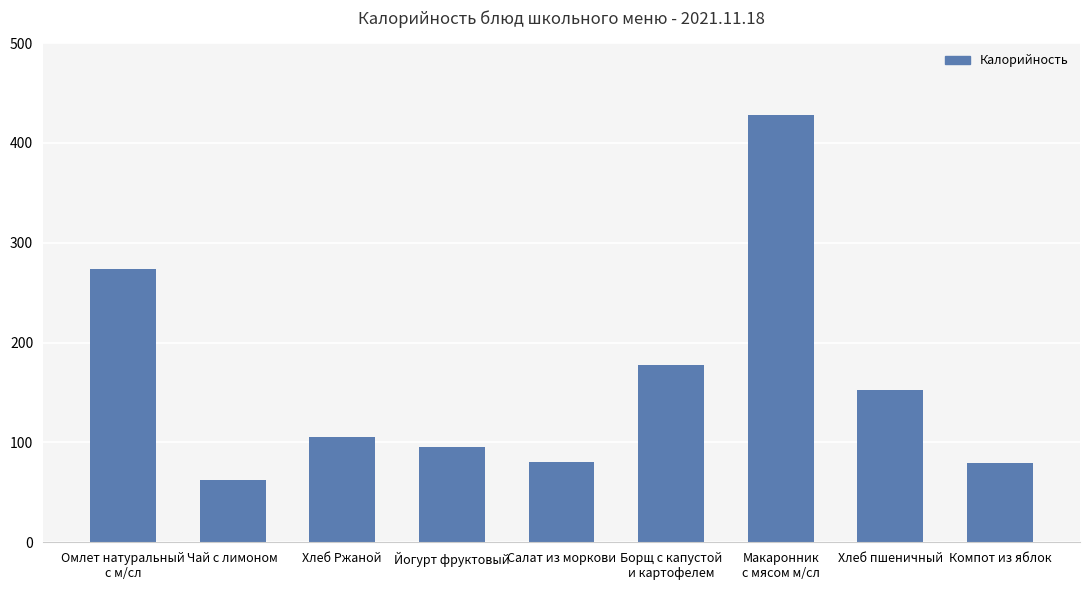

What is the maximum value shown in the chart?

428